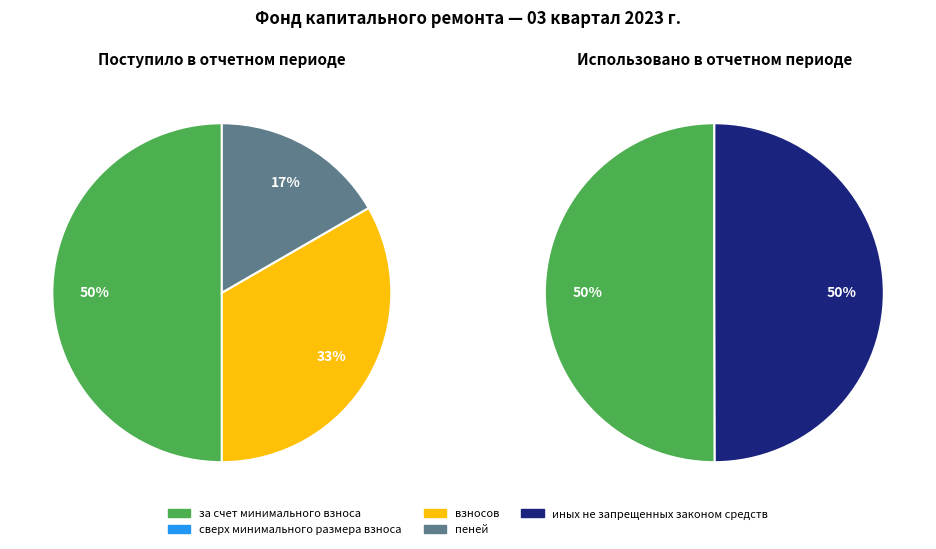

Rank the categories by value from highest to lowest.

за счет минимального взноса, взносов, пеней, сверх минимального размера взноса, иных не запрещенных законом средств